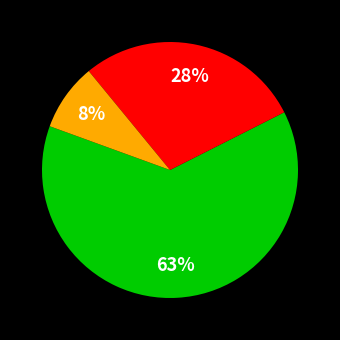

To the nearest percent, what is the average slice percentage?

33%